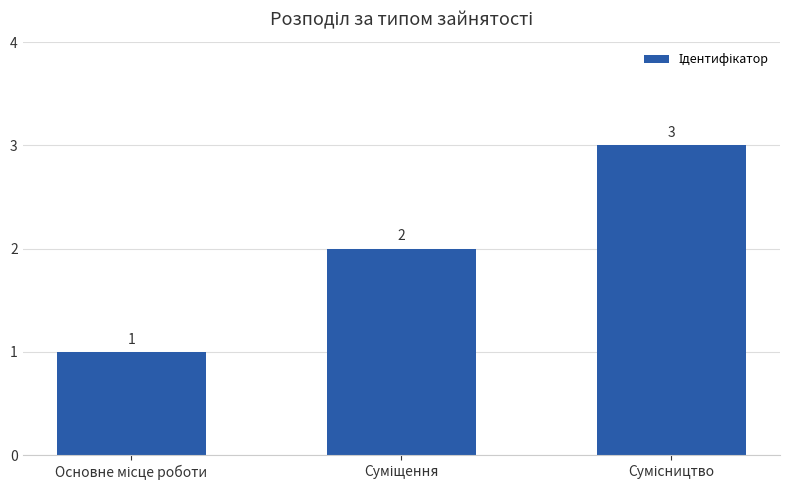

Does the chart contain any negative values?

No